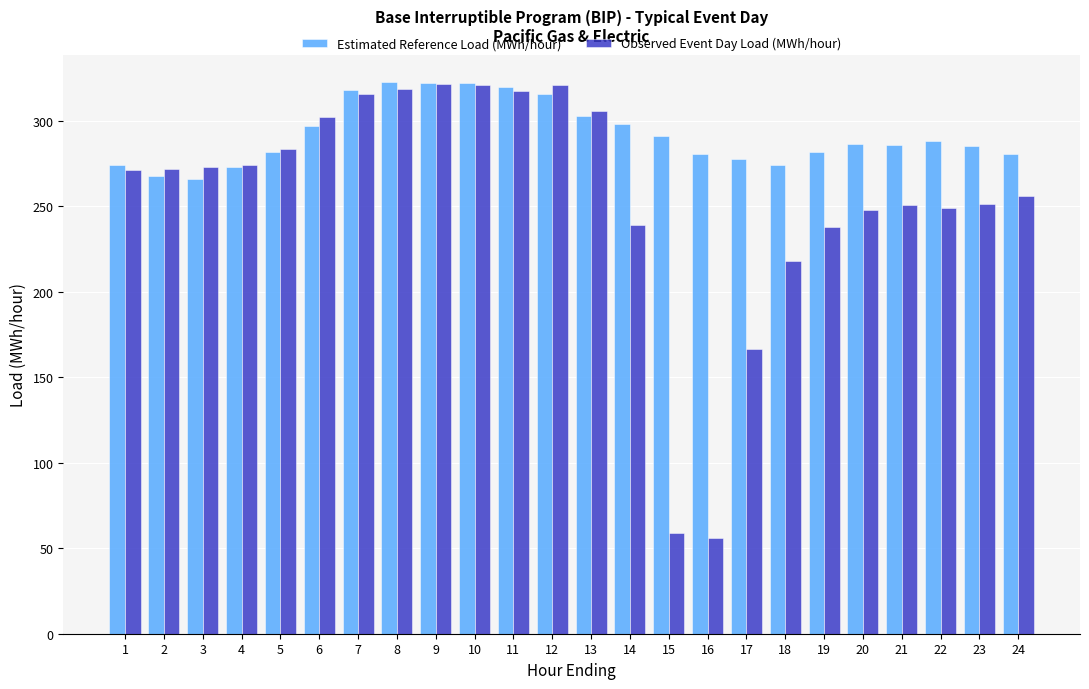

How many categories are shown in the chart?

24